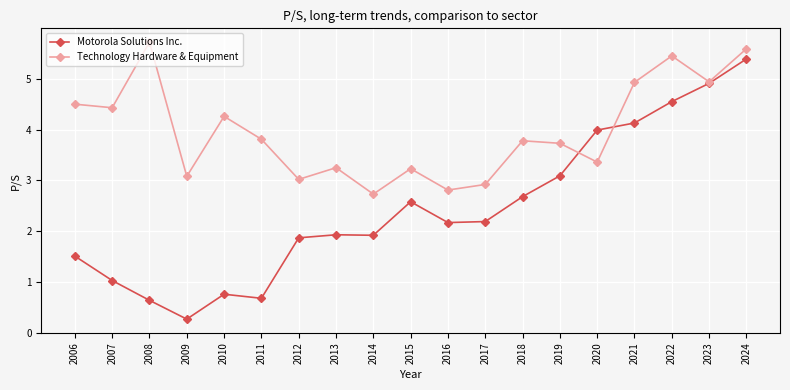

Rank the series at 2010 from highest to lowest value.

Technology Hardware & Equipment, Motorola Solutions Inc.